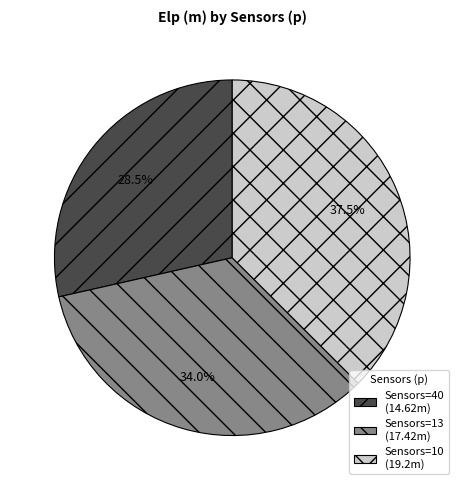

What is the ratio of the value at Sensors=10 (19.2m) to the value at Sensors=13 (17.42m)?

1.1